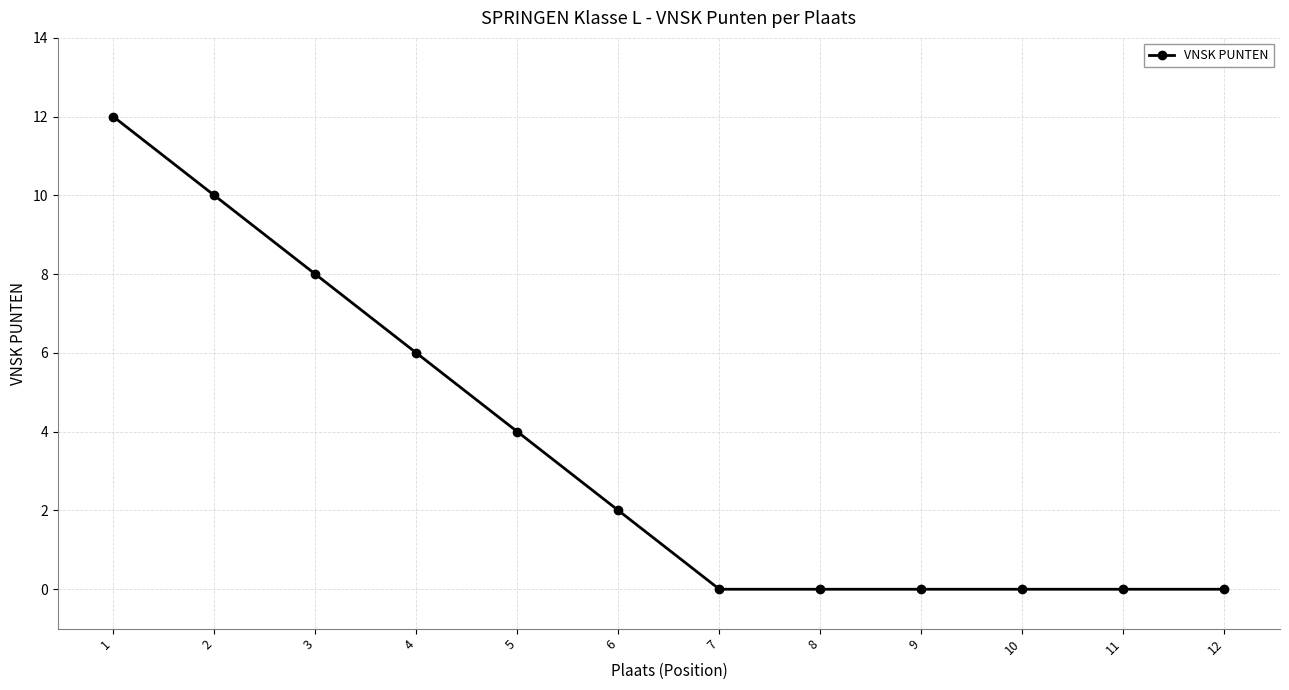

Where does the data first go above 2?

1